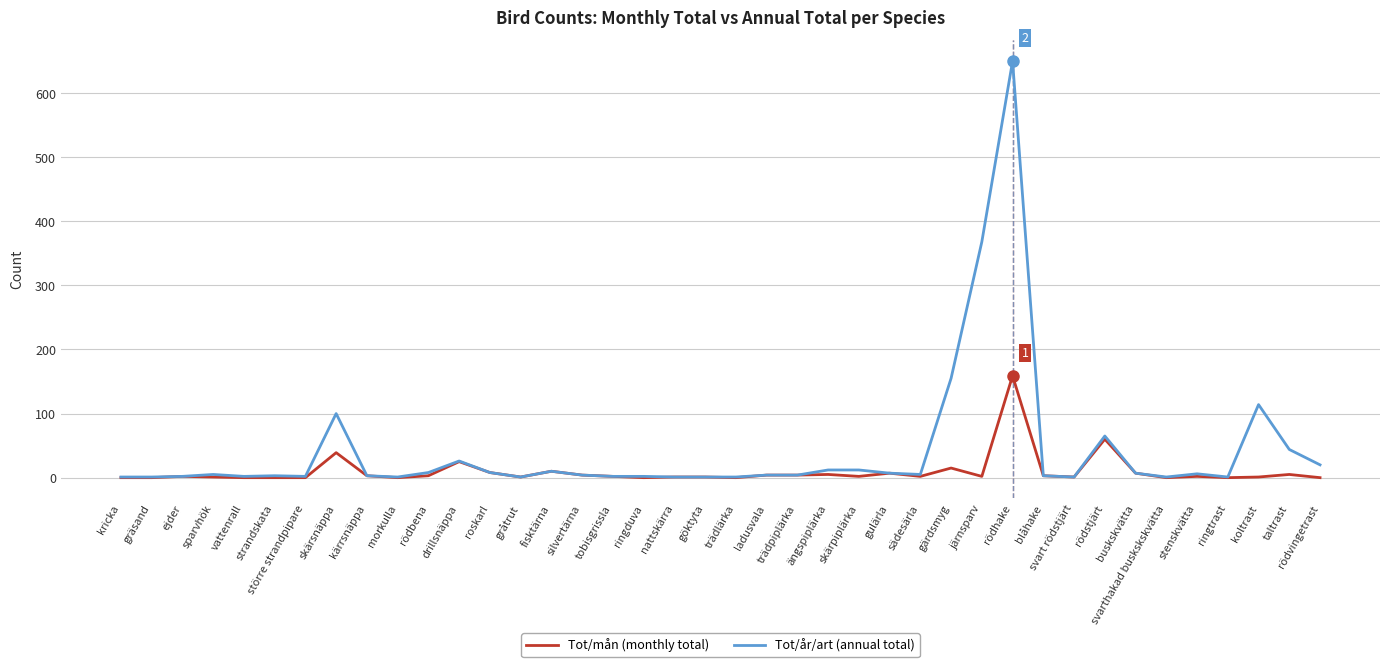

What is the total value across all series at koltrast?

115